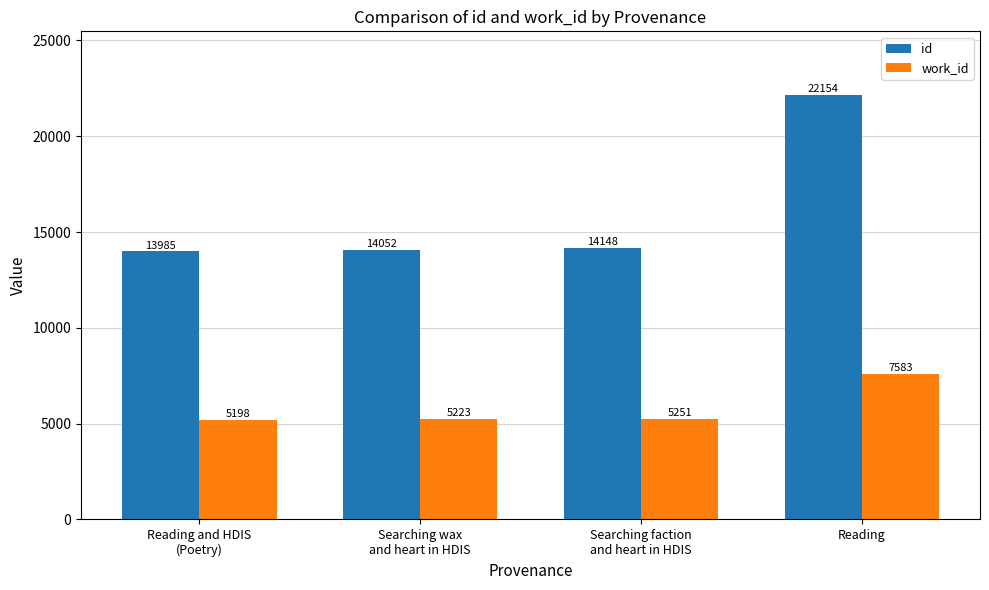

What is the sum of all id values?

64339